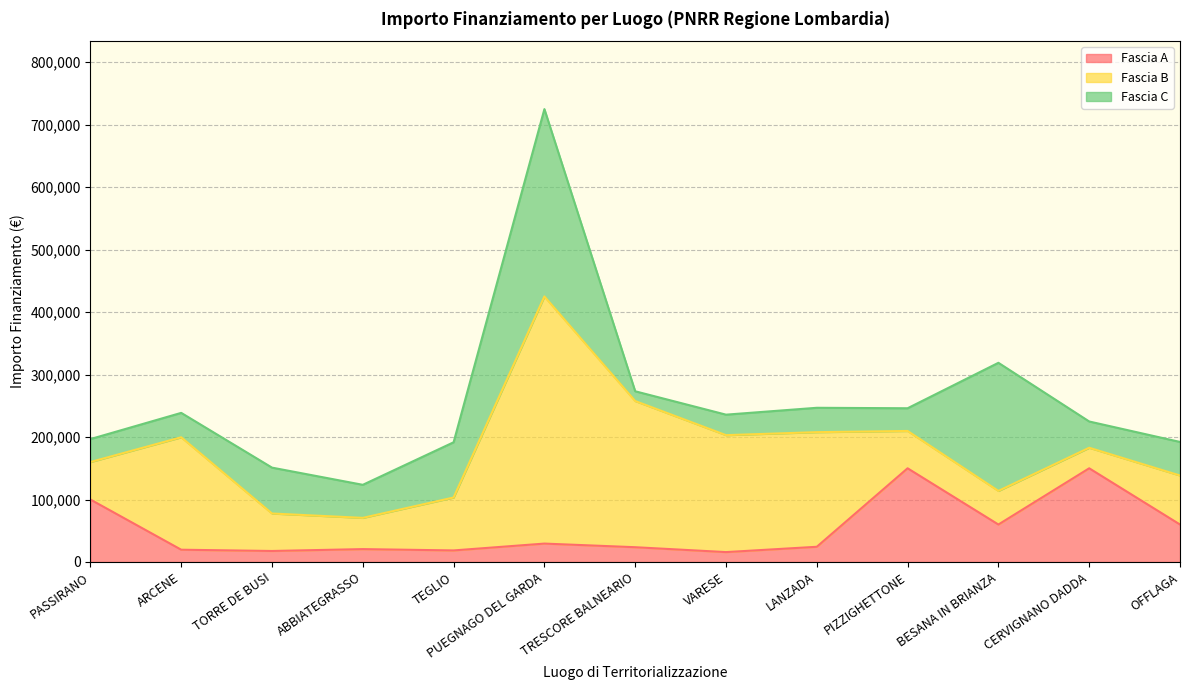

Which category has the lowest value in the Fascia C series?

TRESCORE BALNEARIO